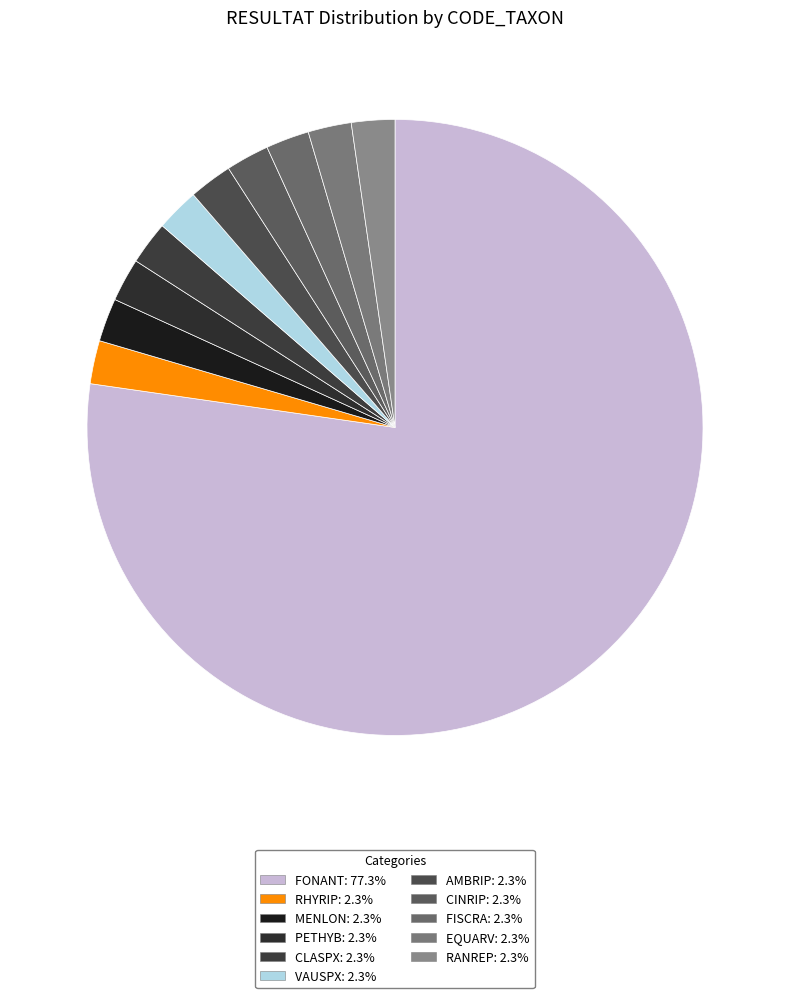

To the nearest percent, what portion does MENLON represent?

2%